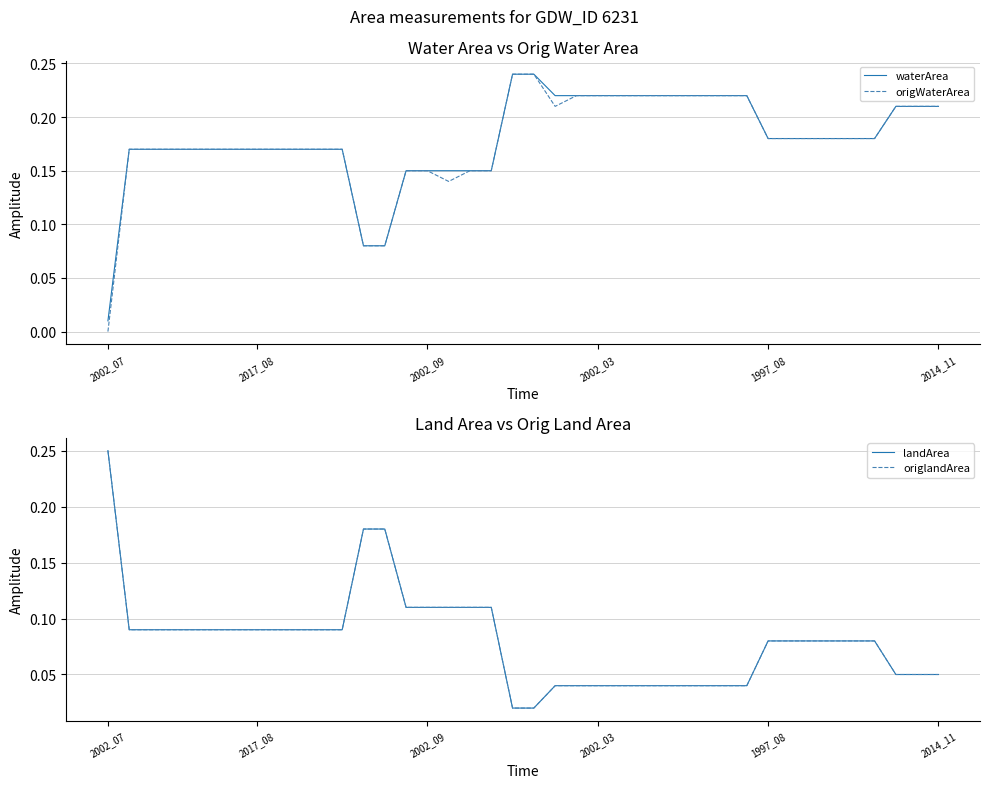

The value of origWaterArea at 1997_08 is 0.3. True or false?

False